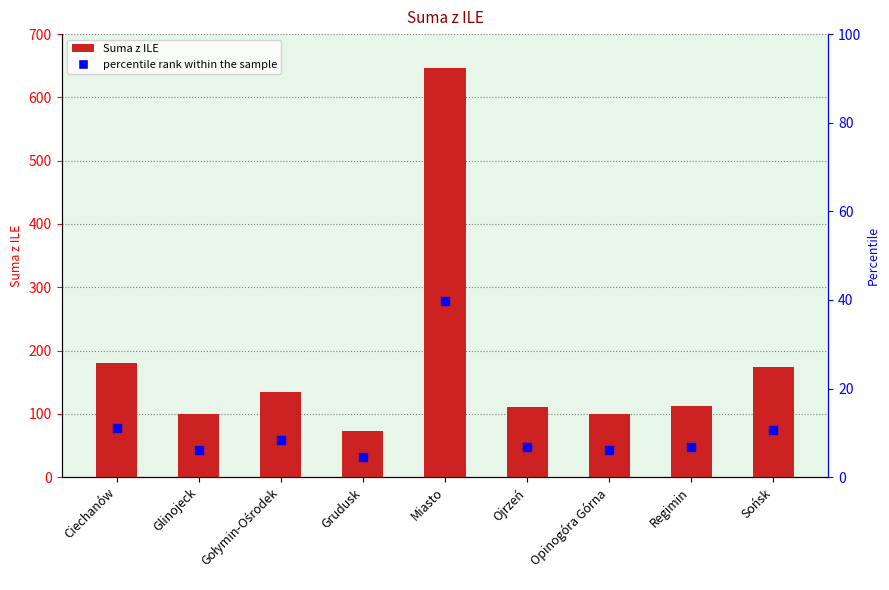

Which series contains the highest Y value?

Suma z ILE